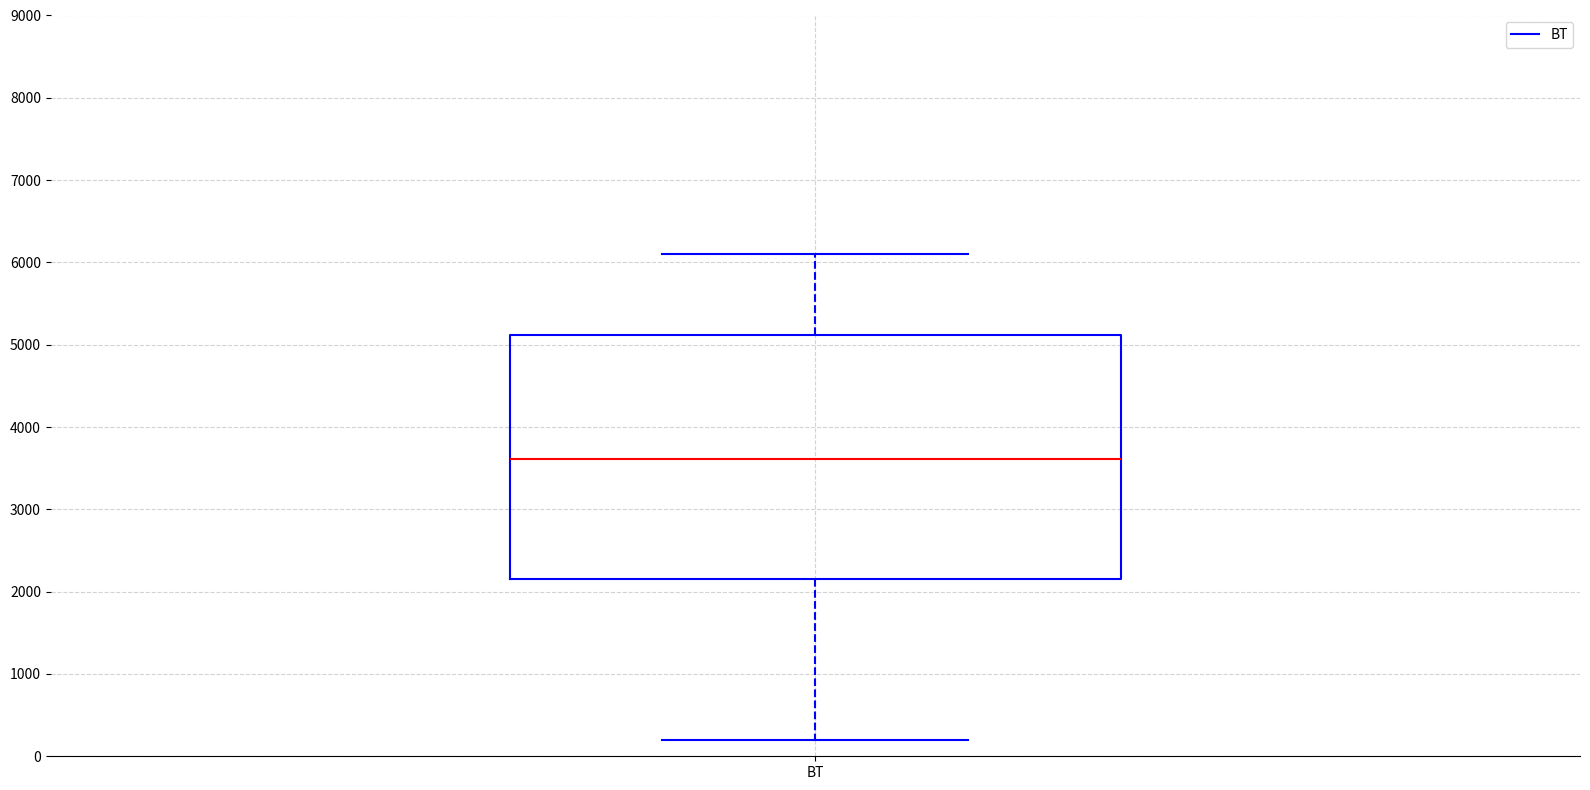

Where does the lower whisker of the box for ВТ end on the y-axis? The values are not printed on the chart, so give them approximately, as read against the axis.

200